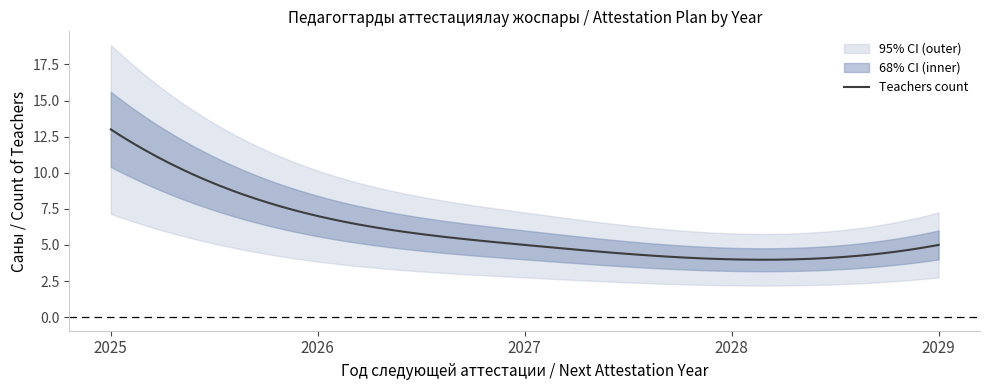

What is the minimum value for Teachers count?

4.0